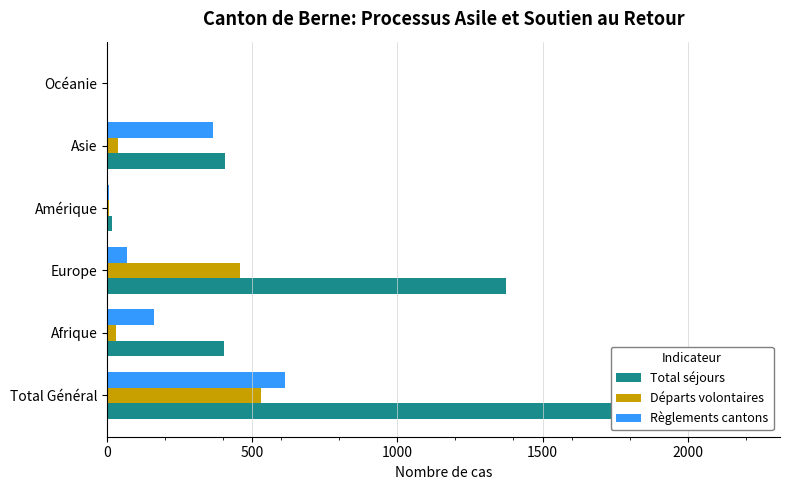

How many positive values does the Règlements cantons series have?

5